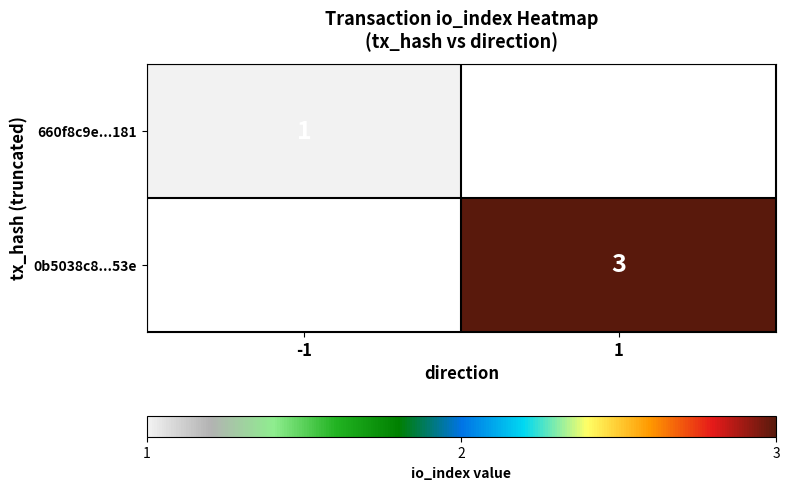

Is it true that 0b5038c8...53e equals 3 at 1?

True